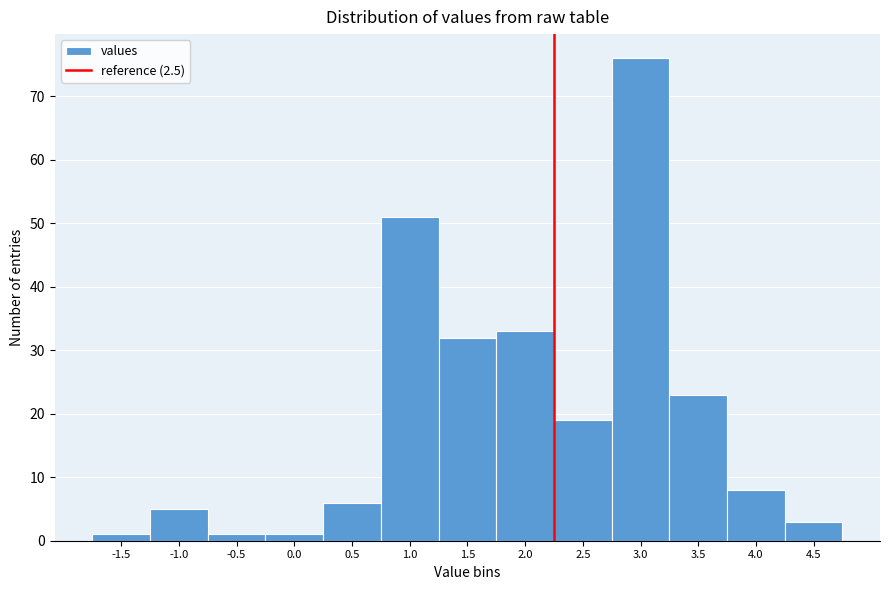

Reading left to right, what are all the values shown in this chart?

-1.5=1	-1.0=5	-0.5=1	0.0=1	0.5=6	1.0=51	1.5=32	2.0=33	2.5=19	3.0=76	3.5=23	4.0=8	4.5=3